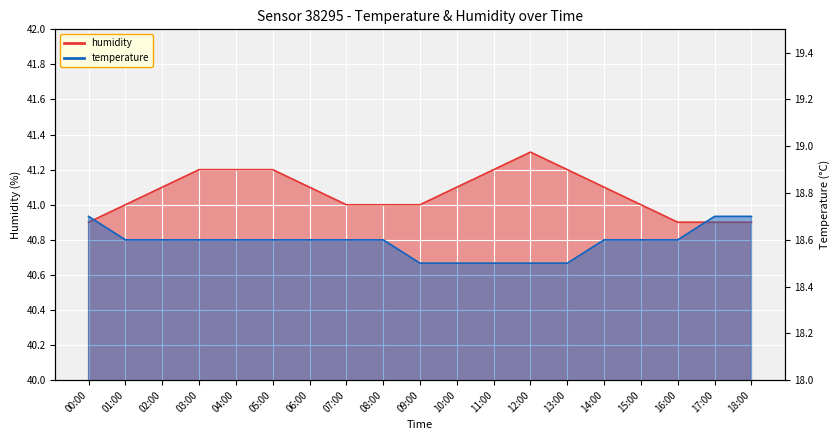

What are all the series names shown in the legend?

temperature, humidity